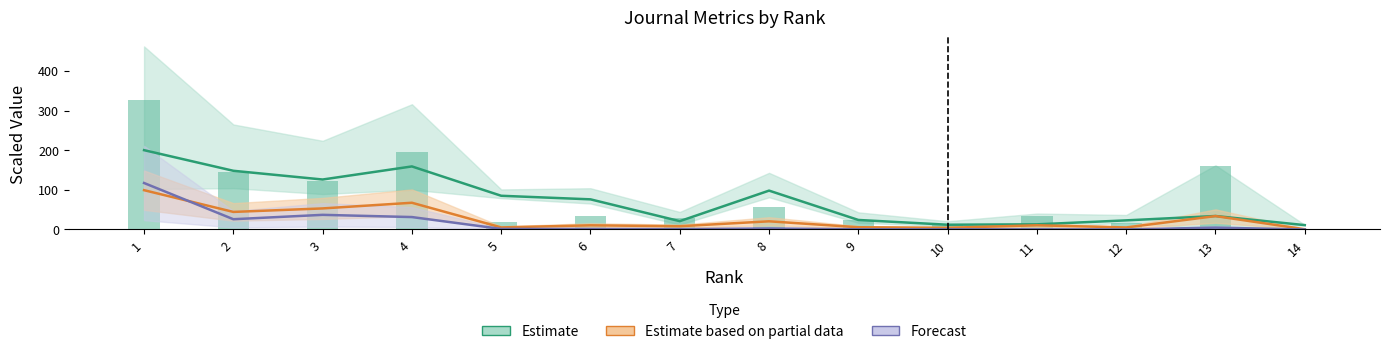

What value does the Total Cites (3years) series have at 3?

36.9